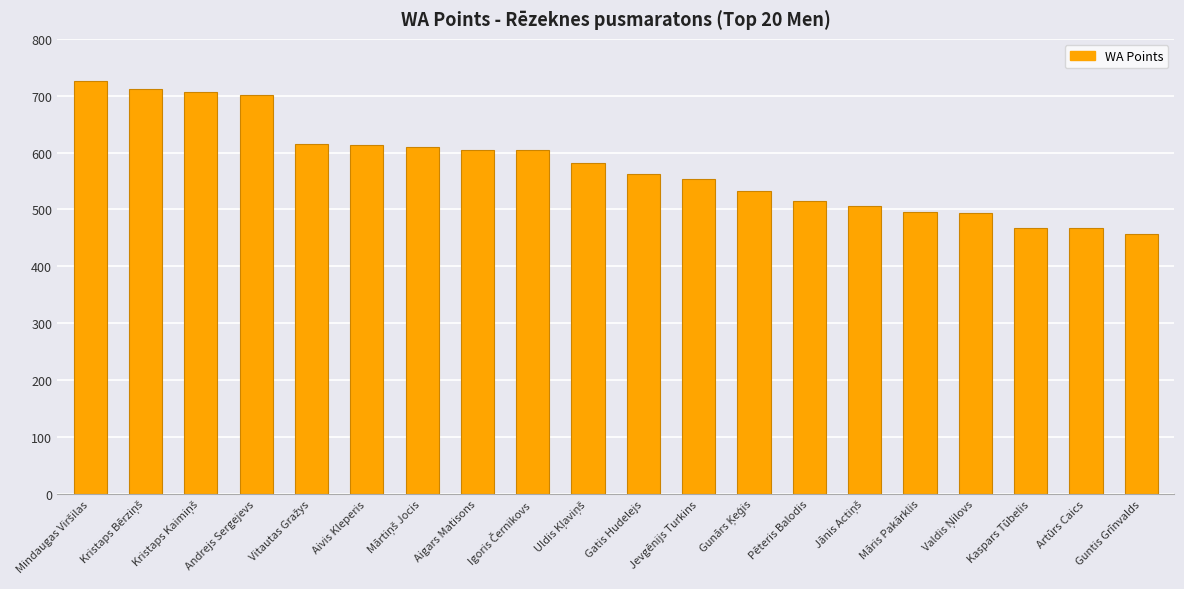

How many distinct data groups are displayed?

1